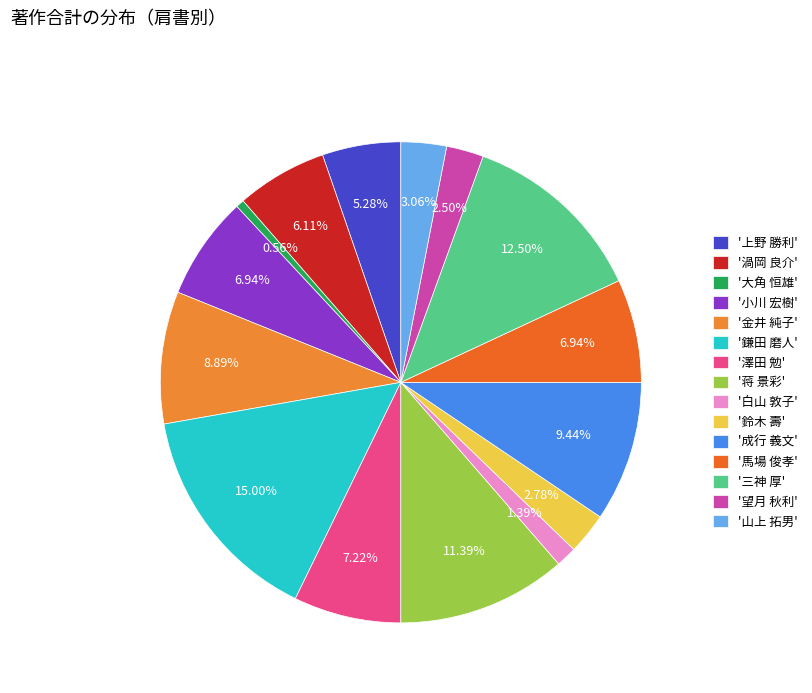

How many segments does this pie chart have?

15